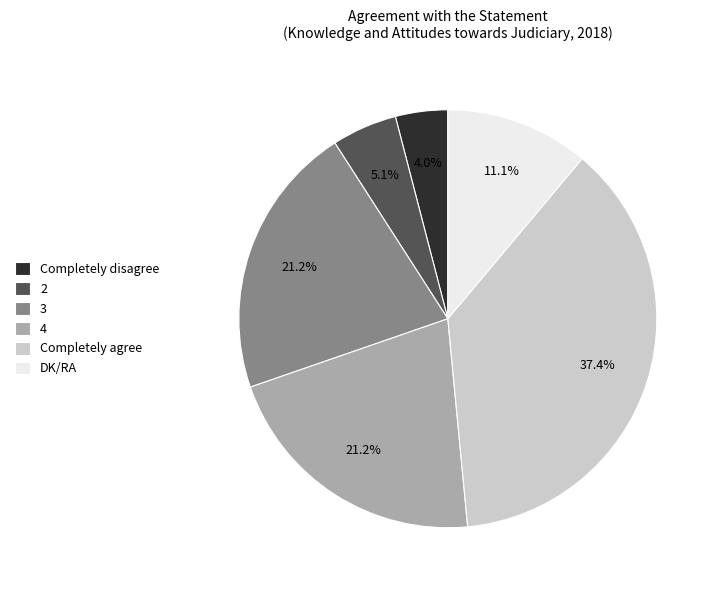

To the nearest percent, what is the average slice percentage?

17%